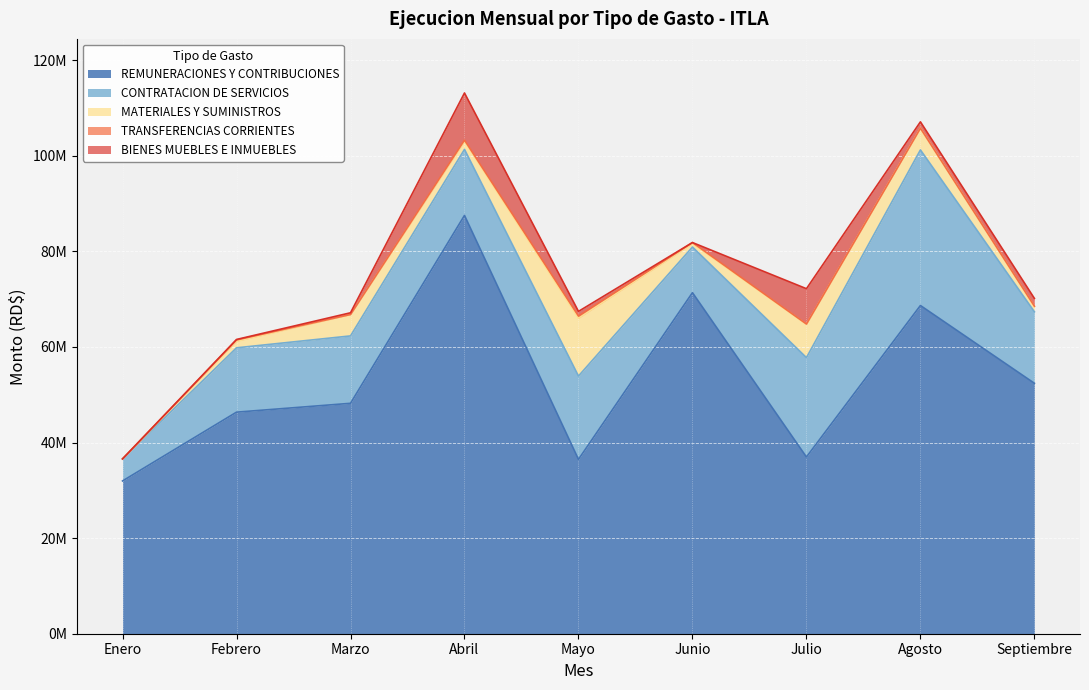

Between Mayo and Junio, which series saw the biggest shift?

REMUNERACIONES Y CONTRIBUCIONES